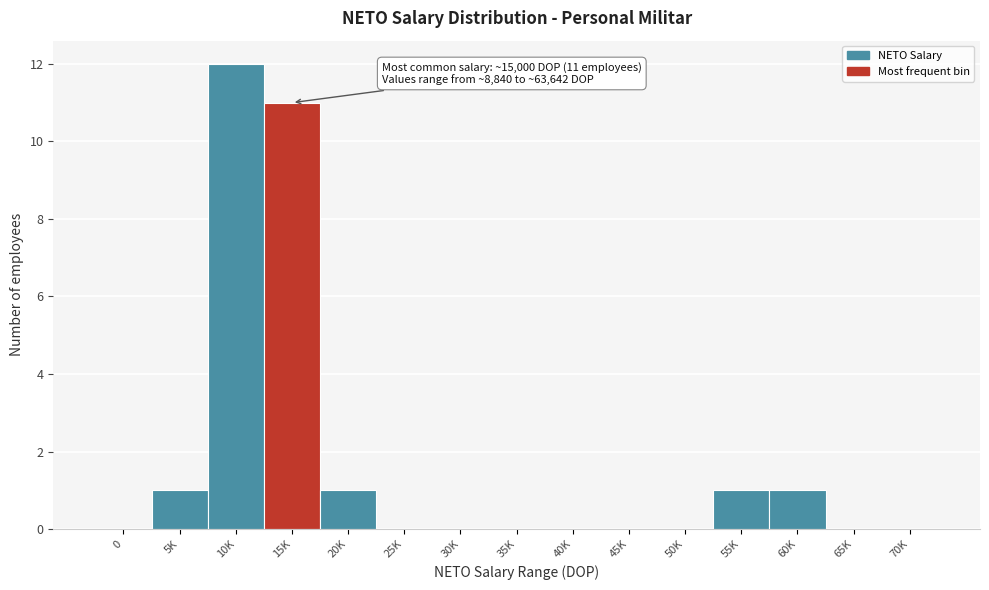

Reading right to left, list all the values displayed in this chart.

70K=0	65K=0	60K=1	55K=1	50K=0	45K=0	40K=0	35K=0	30K=0	25K=0	20K=1	15K=11	10K=12	5K=1	0=0